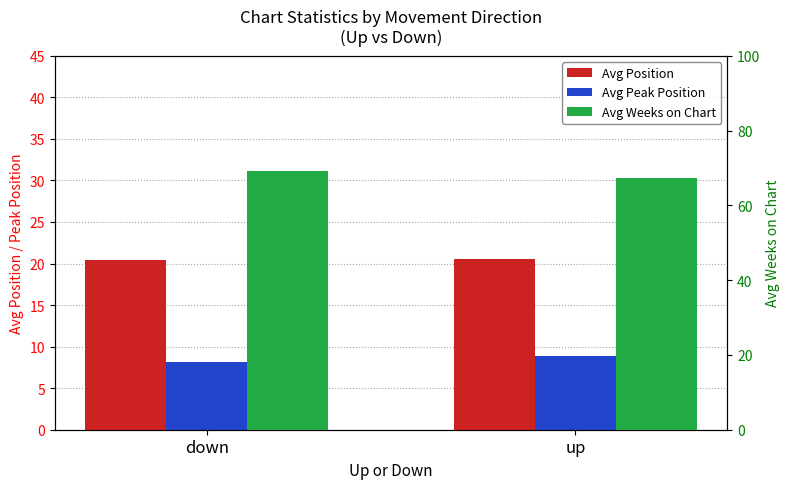

What is the value of the Avg Position bar at the 1st from the left?

20.4